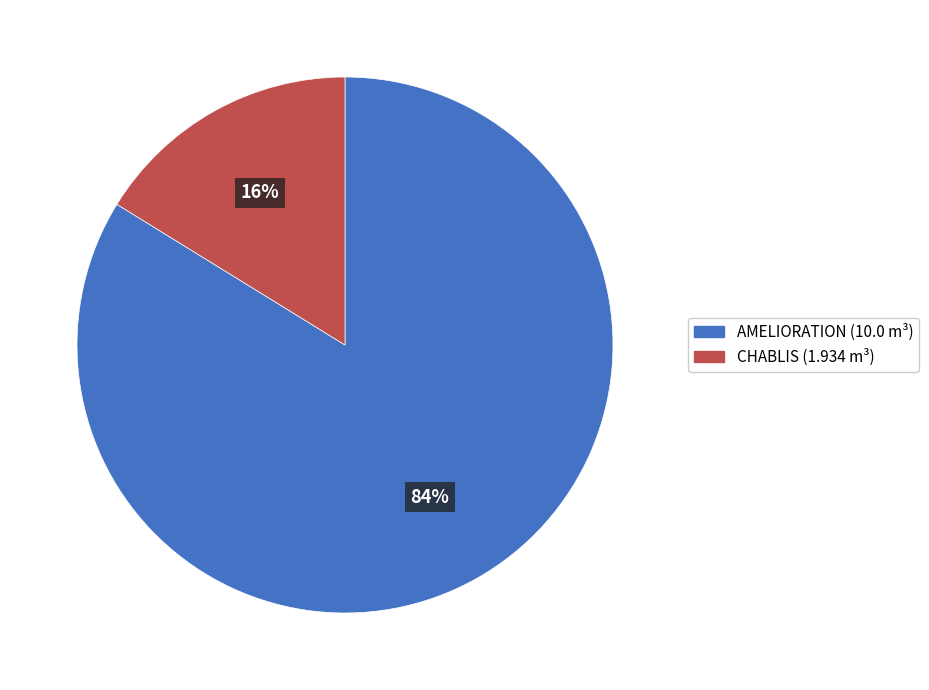

Between CHABLIS and AMELIORATION, which is larger?

AMELIORATION